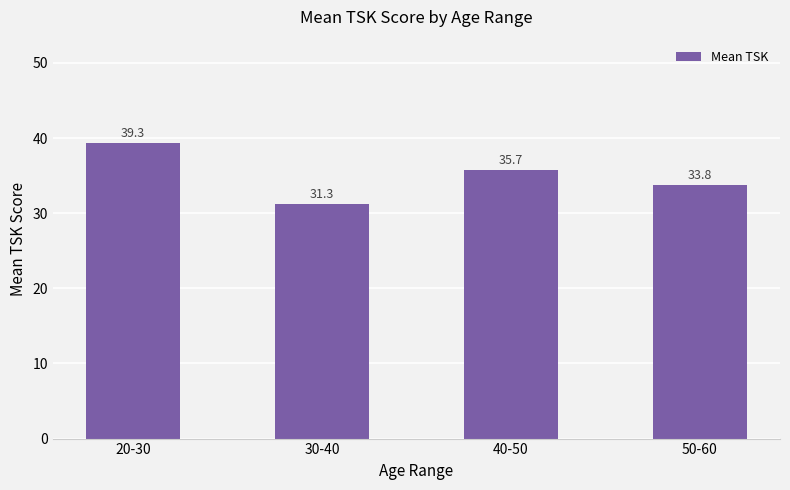

What is the difference between the second highest and second lowest values?

2.0